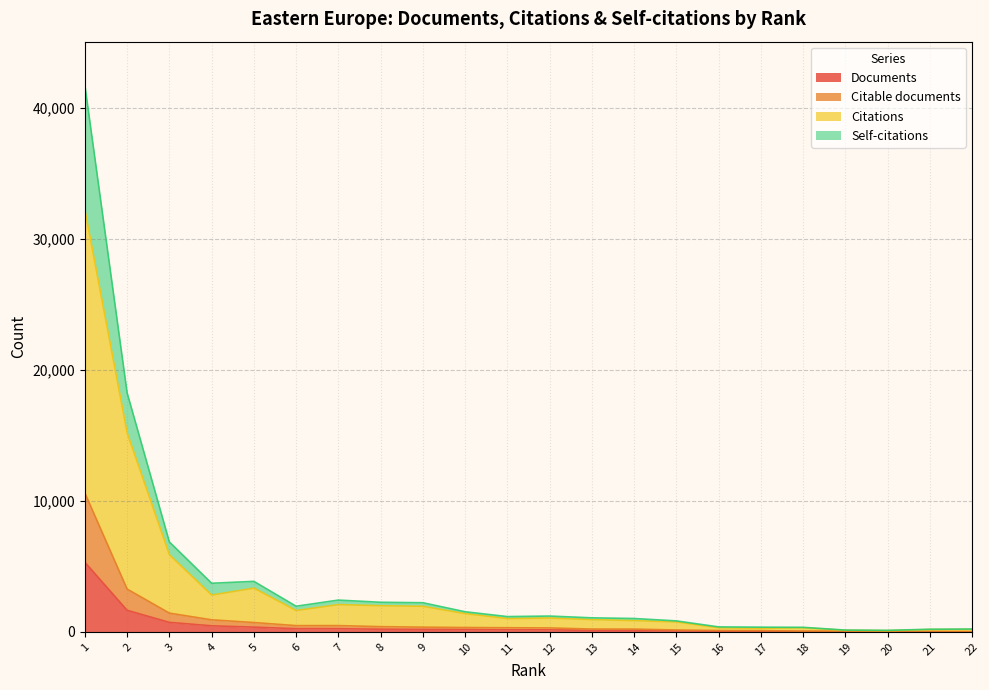

True or false: Citable documents has more than 0 interior local peaks.

True